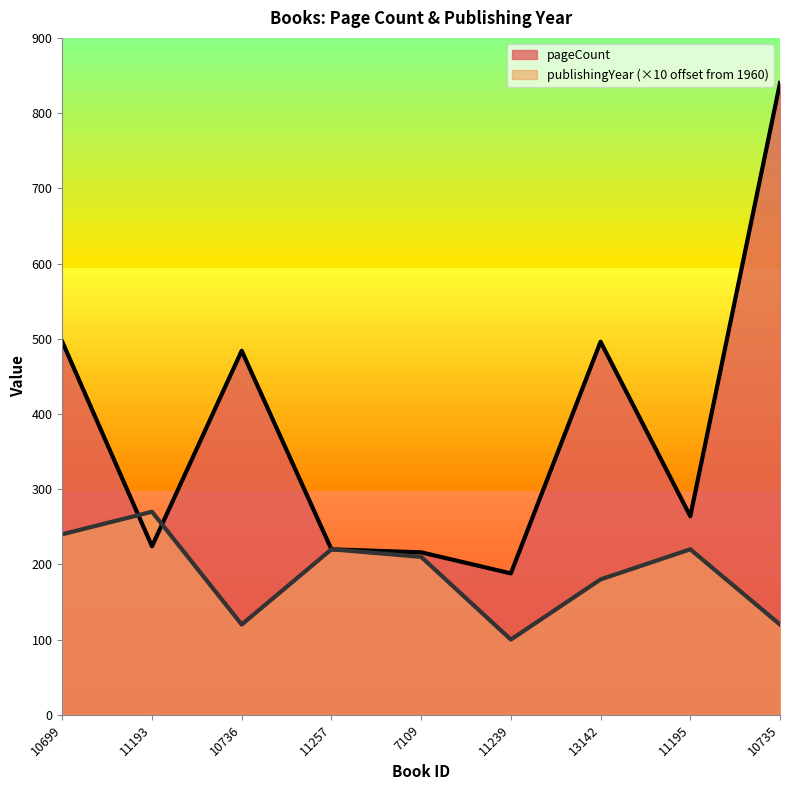

Which series changed the most between 11257 and 13142?

pageCount